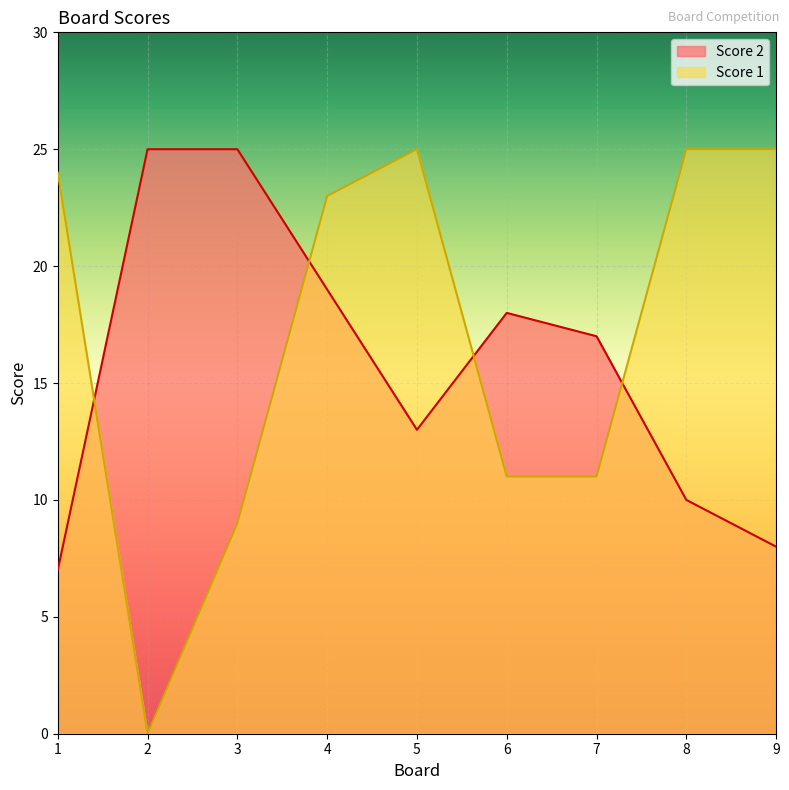

Which has a higher value, 8 or 7?

7